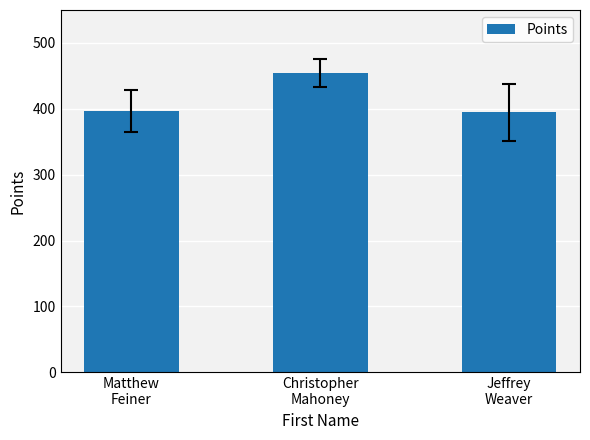

The value at Jeffrey
Weaver is 394.6. True or false?

True